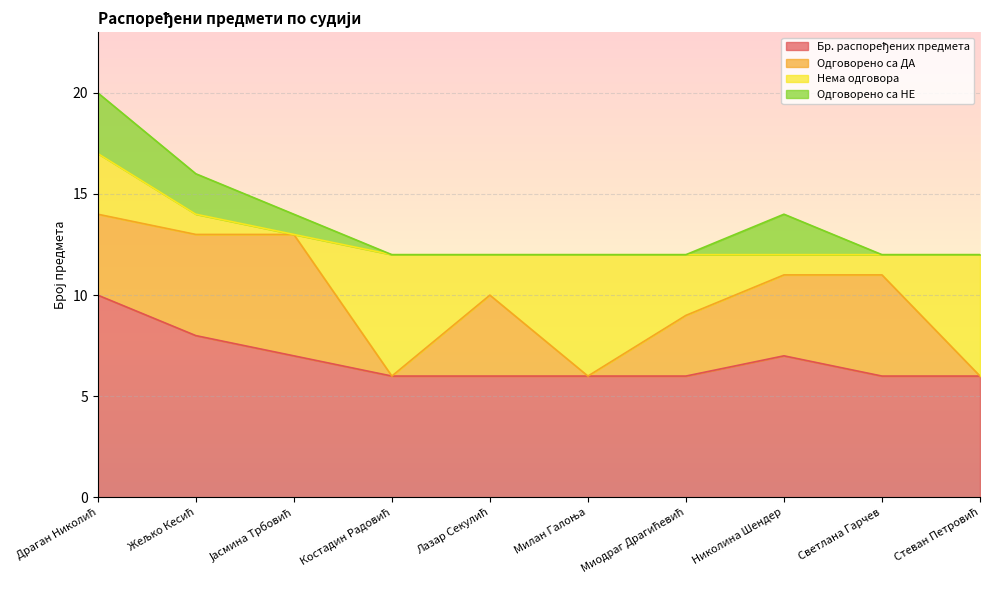

Which series has the widest spread of values?

Одговорено са ДА